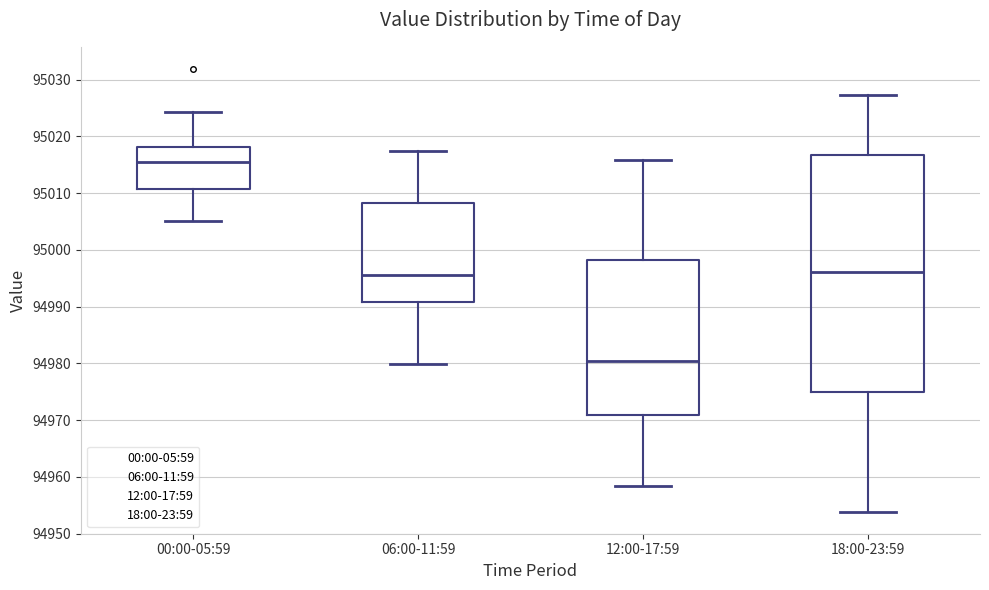

Reading left to right, transcribe this box plot: for each box, give where its median line is, the range the box spans, and where its two whiskers end, as read against the y-axis. The values are not printed on the chart, so give them approximately, as read against the axis.

00:00-05:59: median 95015, box 95011 to 95018, whiskers 95005 to 95024
06:00-11:59: median 94996, box 94991 to 95008, whiskers 94980 to 95017
12:00-17:59: median 94980, box 94971 to 94998, whiskers 94958 to 95016
18:00-23:59: median 94996, box 94975 to 95017, whiskers 94954 to 95027